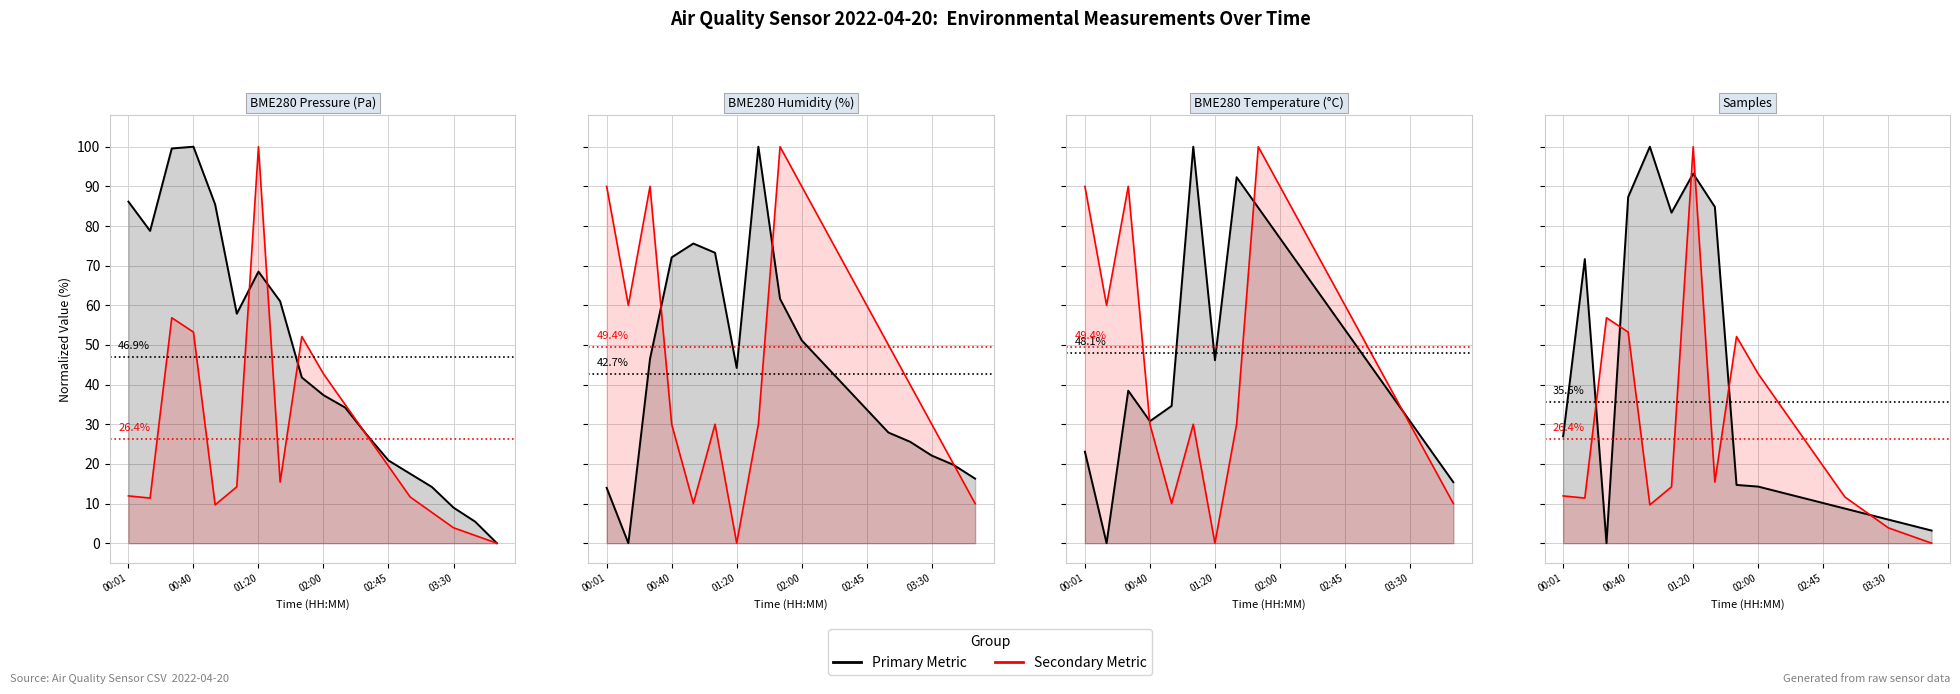

What is the average value of the Primary Metric series?

35.6